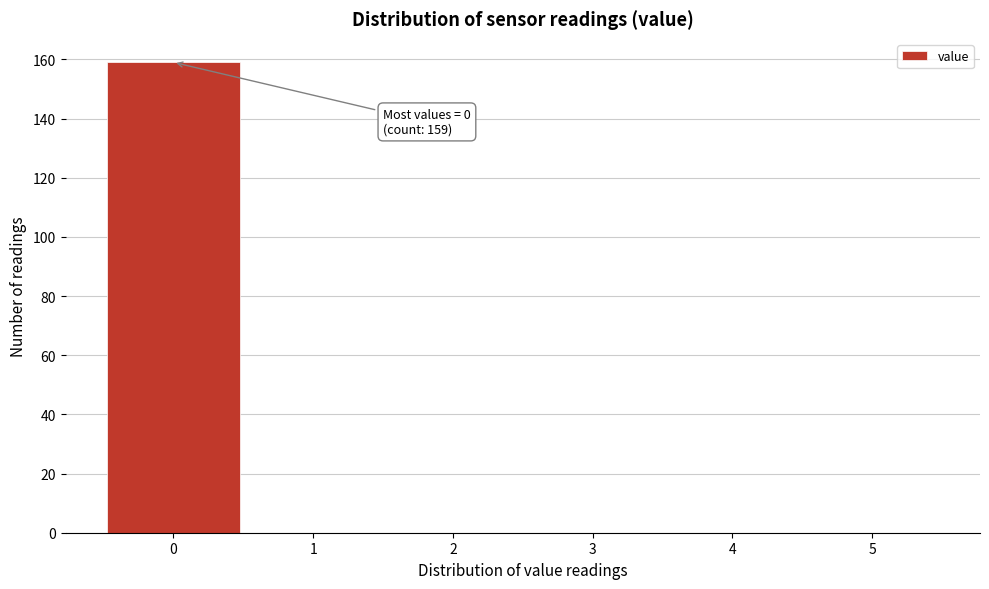

Over which range of the x-axis is the bar tallest?

-0.5 to 0.5